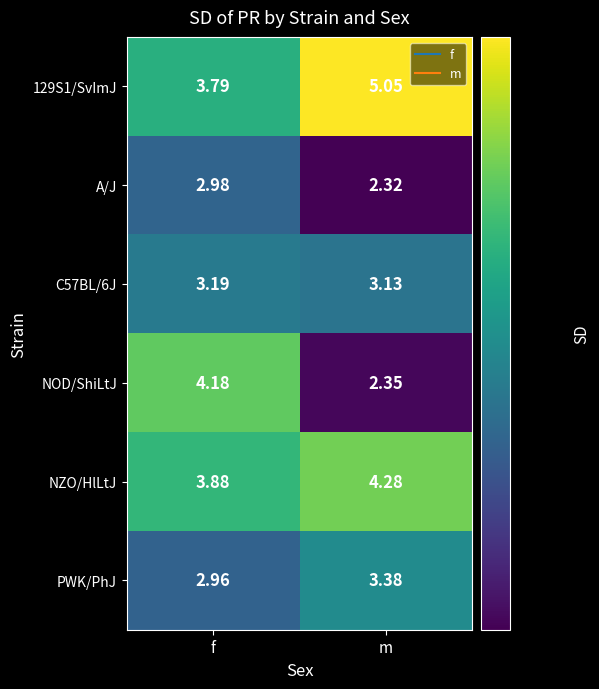

Between f and m, which series saw the biggest shift?

NOD/ShiLtJ